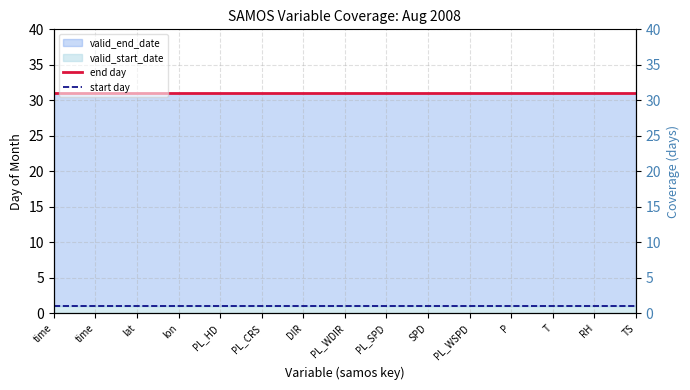

Between DIR and SPD, which series saw the biggest shift?

end day